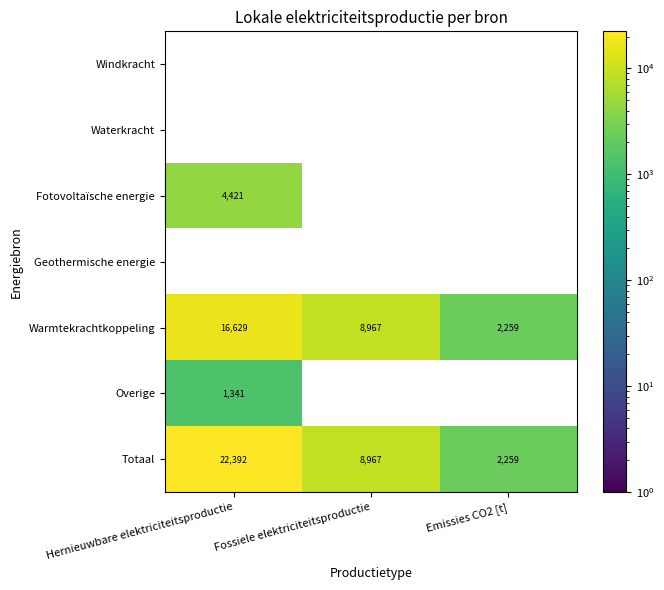

At which label does Warmtekrachtkoppeling reach its minimum?

Emissies CO2 [t]